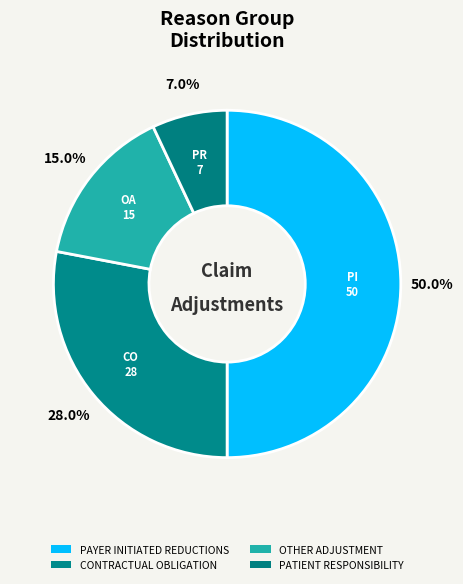

Is the sum of CONTRACTUAL OBLIGATION and PAYER INITIATED REDUCTIONS greater than half?

Yes